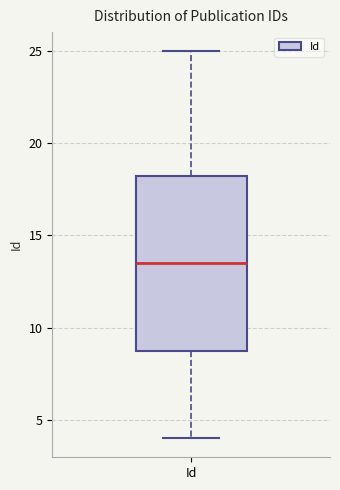

Where does the lower whisker of the box for Id end on the y-axis? The values are not printed on the chart, so give them approximately, as read against the axis.

4.0